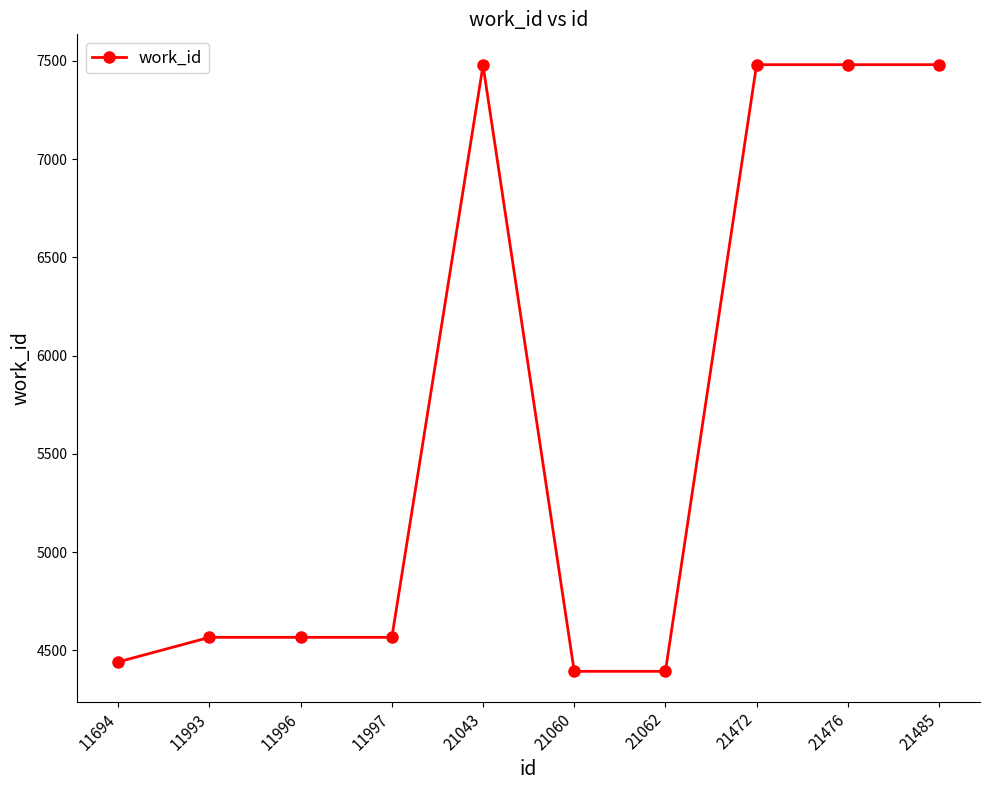

What is the difference between the maximum and minimum values?

3088